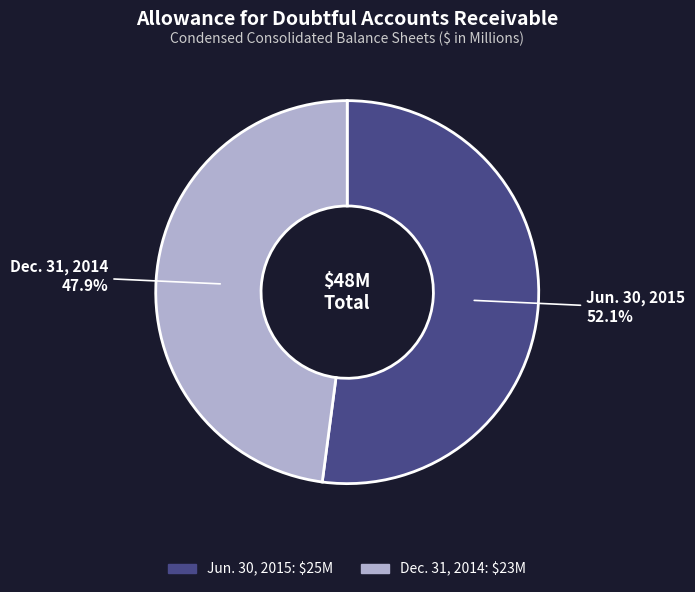

Is it true that Jun. 30, 2015 is 52% of the pie?

True